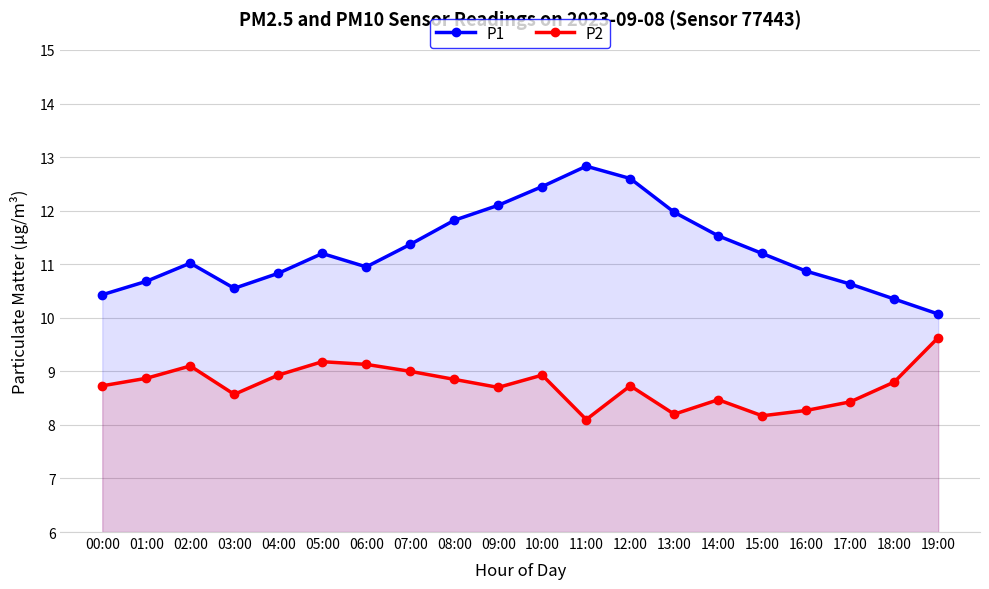

In P2, how many points are higher than both neighbors (excluding endpoints)?

5